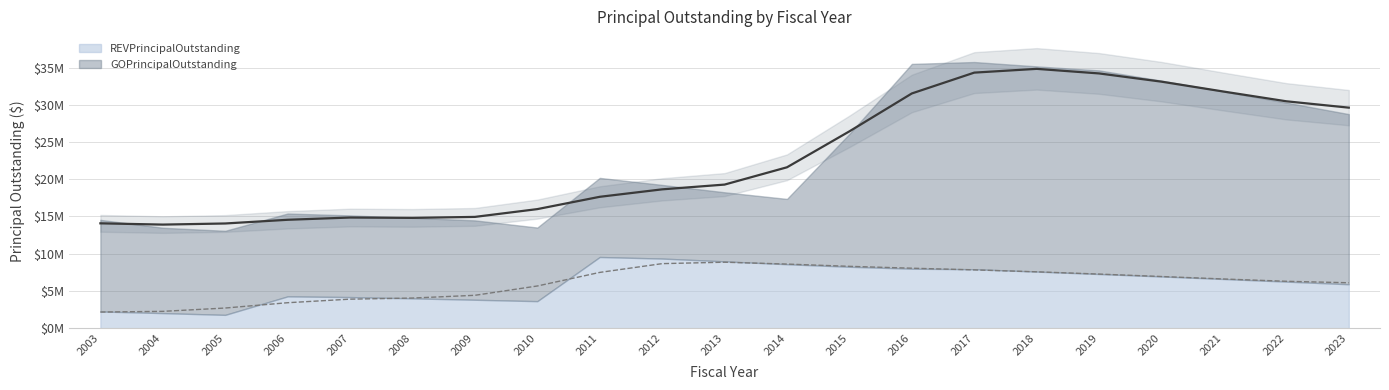

How many lines are shown in the chart?

2